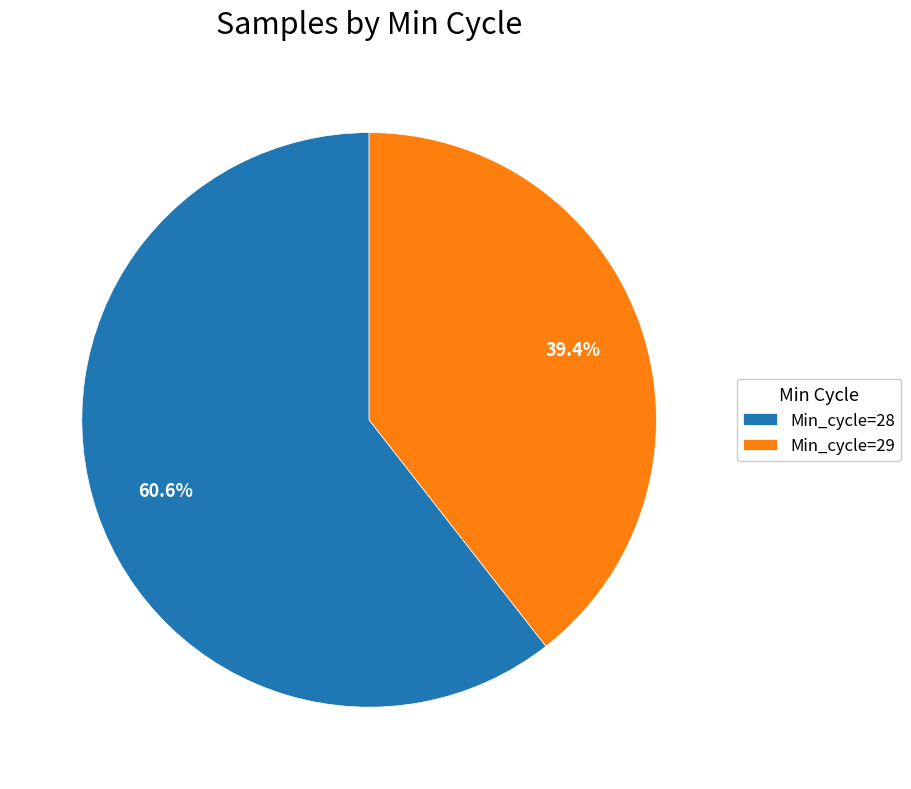

How many slices are in this pie chart?

2